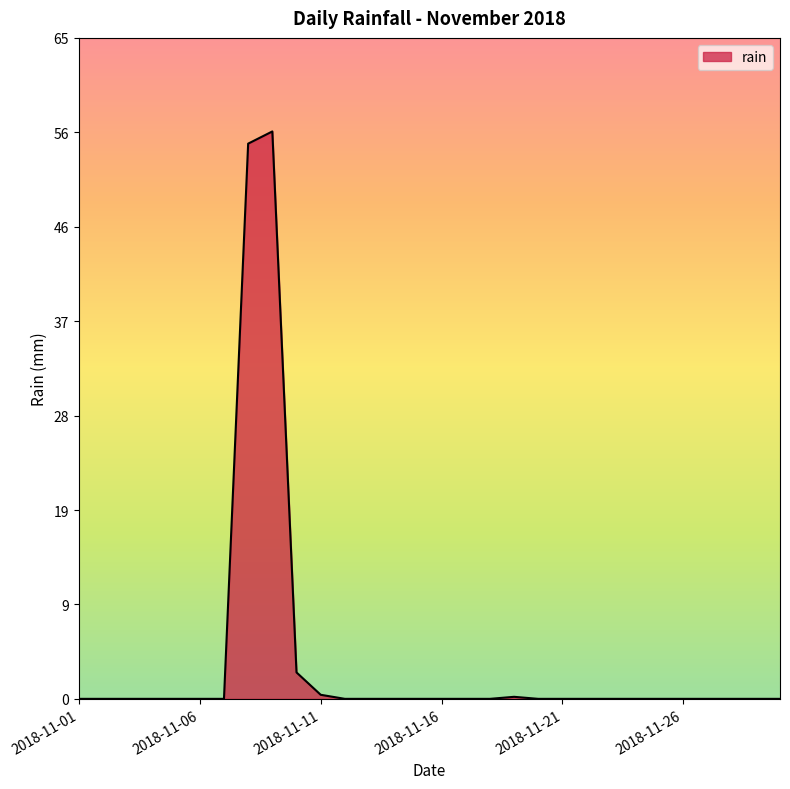

What is the greatest value displayed?

55.8